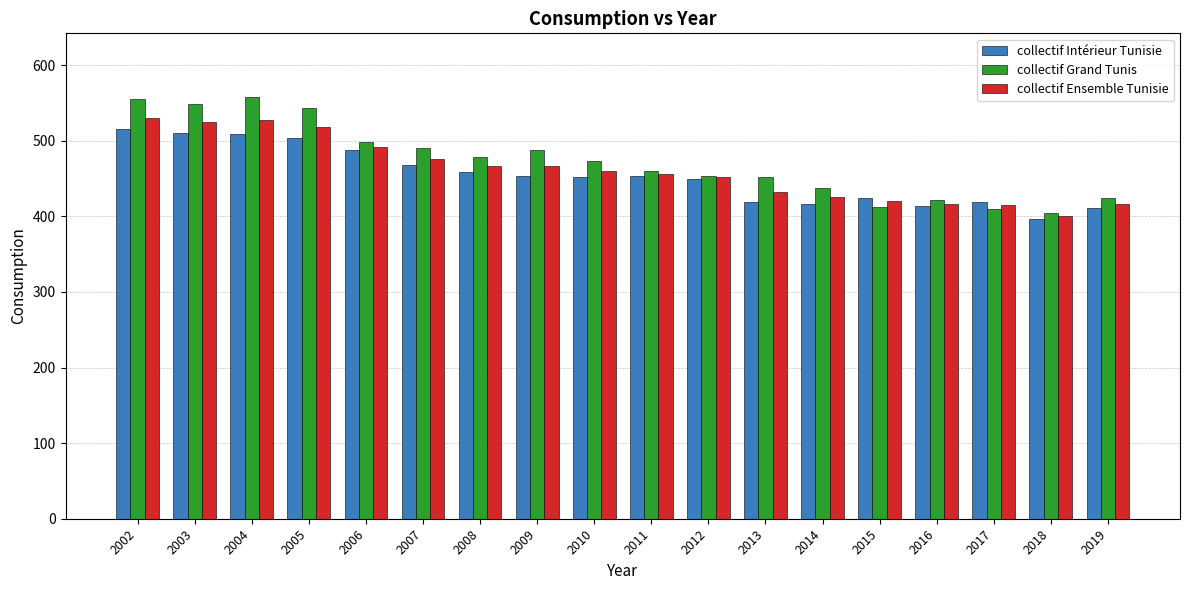

How many groups of bars are there?

18